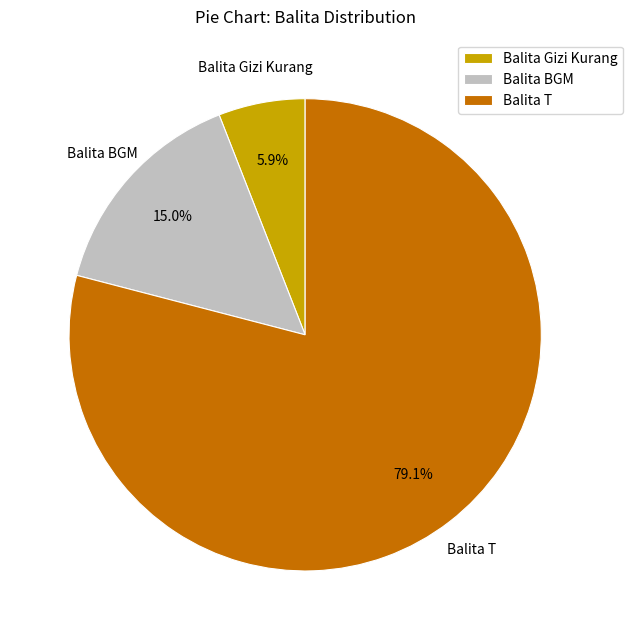

Count the number of slices in the pie.

3